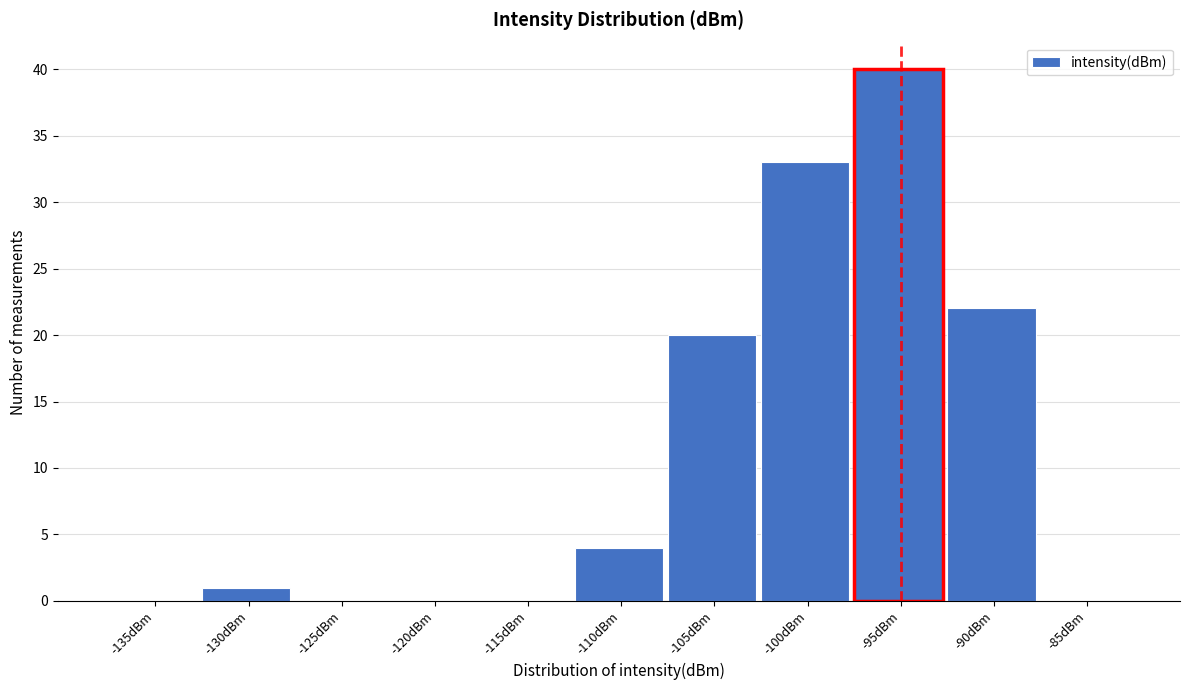

Reading right to left, transcribe all the data shown in this chart.

-85dBm=0	-90dBm=22	-95dBm=40	-100dBm=33	-105dBm=20	-110dBm=4	-115dBm=0	-120dBm=0	-125dBm=0	-130dBm=1	-135dBm=0